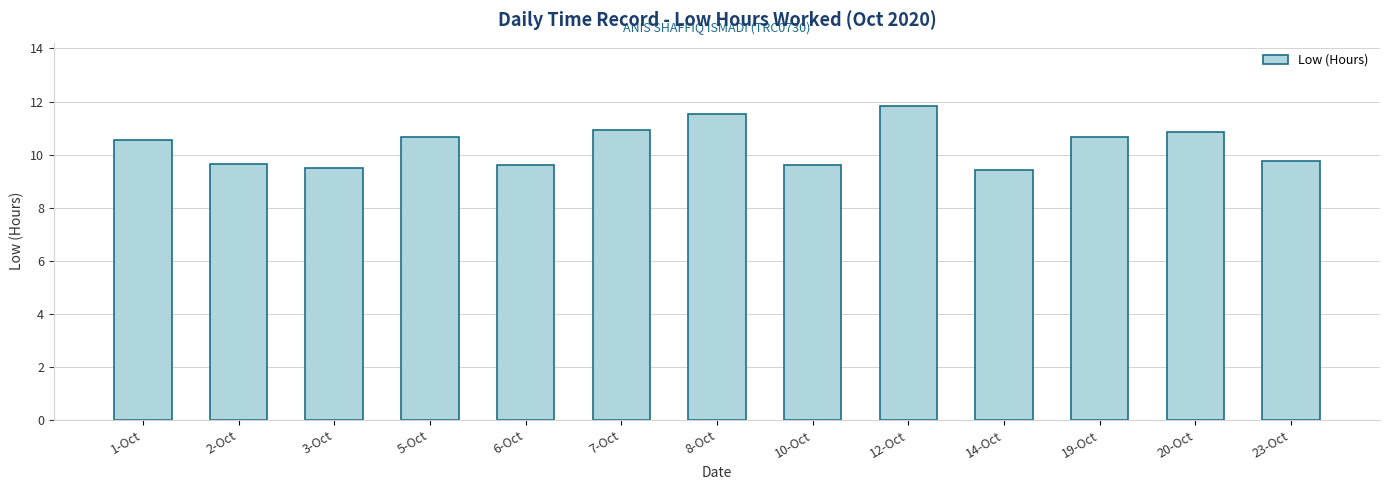

What is the sum of all values?

134.6